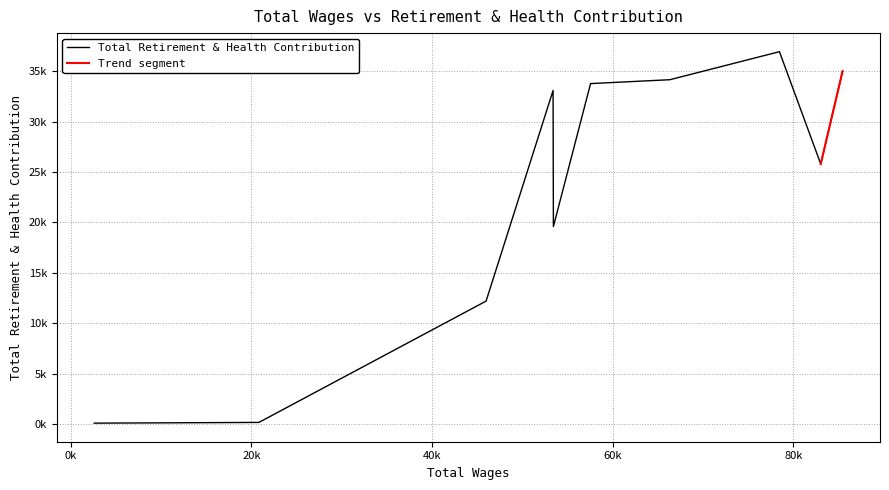

What is the sum of the values at 2 and 9?

37111